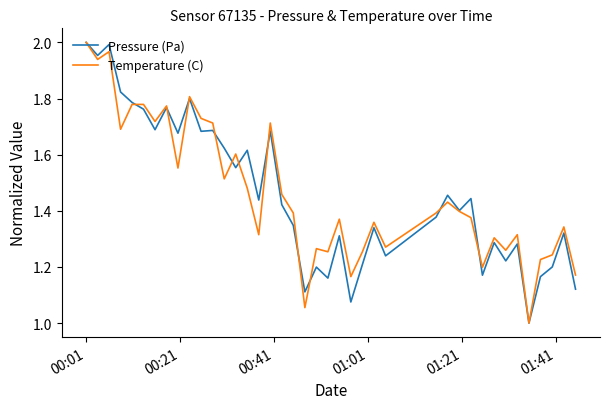

What is the minimum value shown in the chart?

1.0